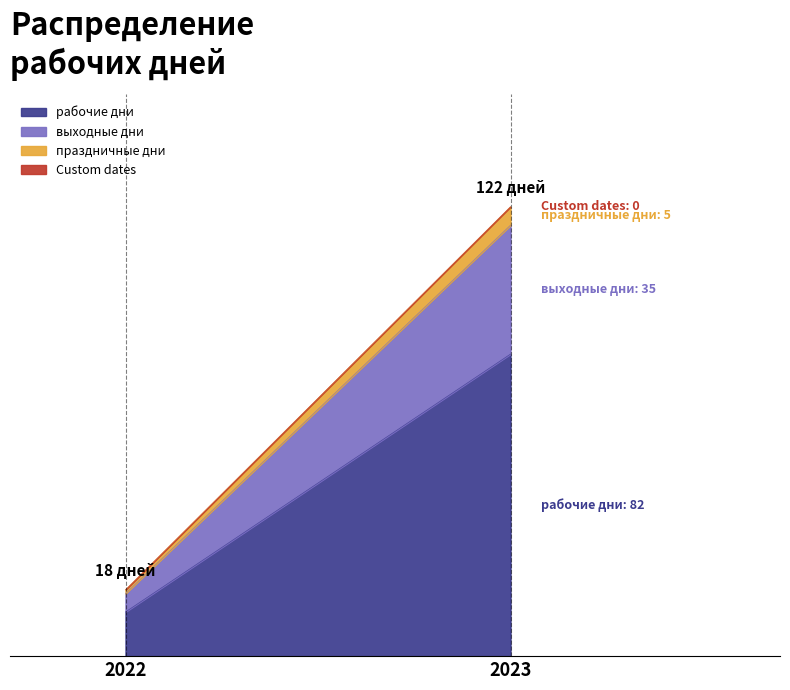

Which category has the highest value in the Custom dates series?

2022